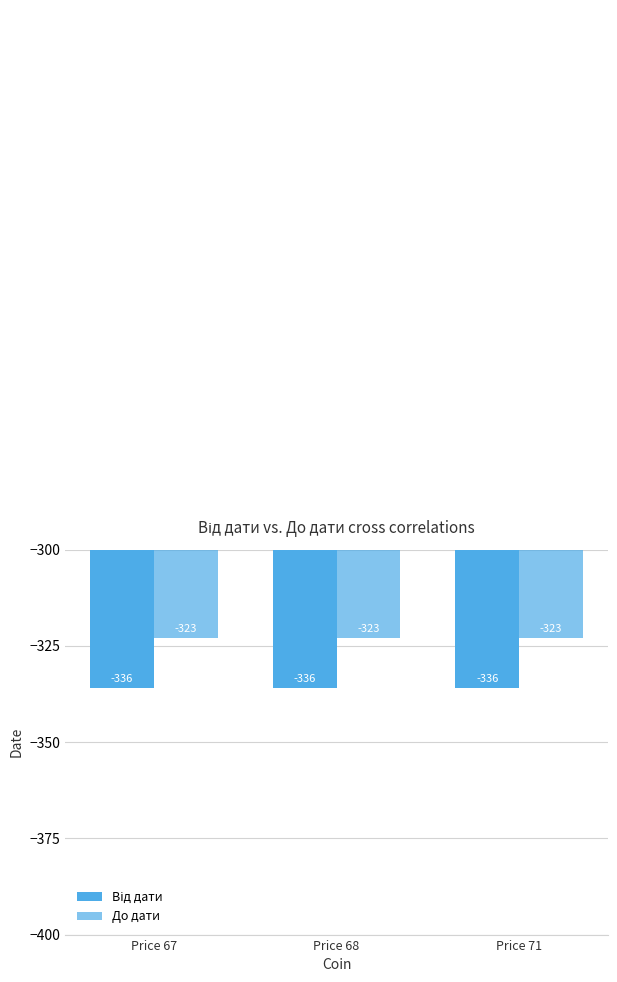

What is the difference between the highest and lowest values at Price 71?

13